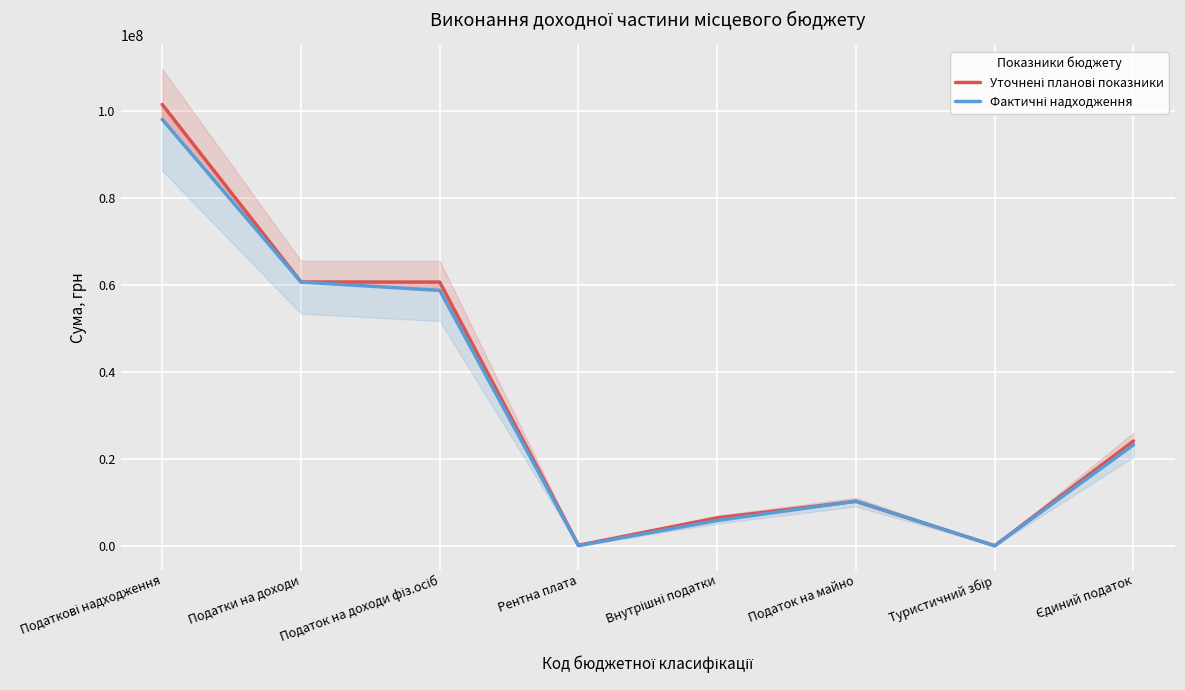

List the series in order of their peak value, lowest first.

Фактичні надходження, Уточнені планові показники